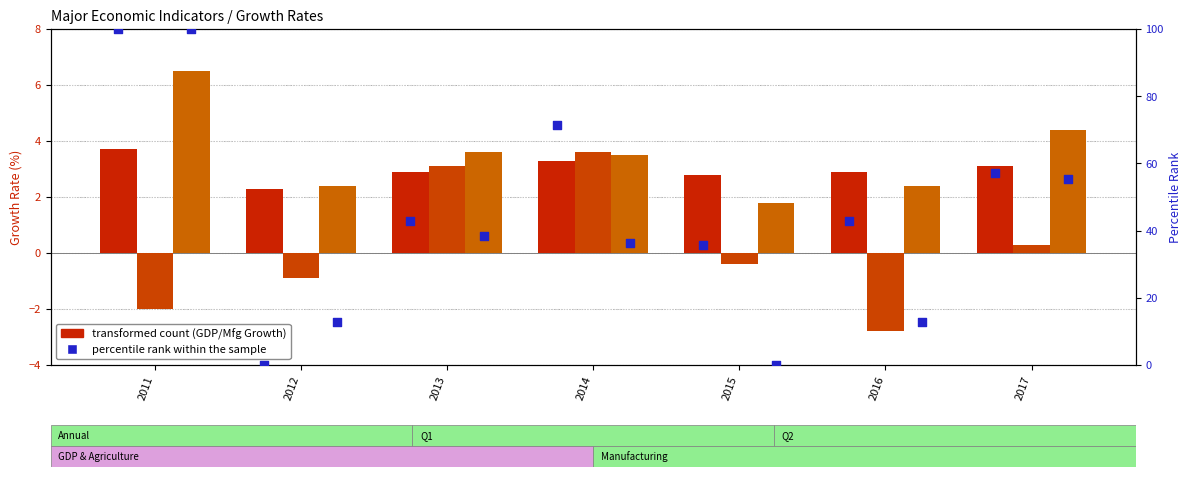

Which series contains the highest Y value?

percentile rank within the sample